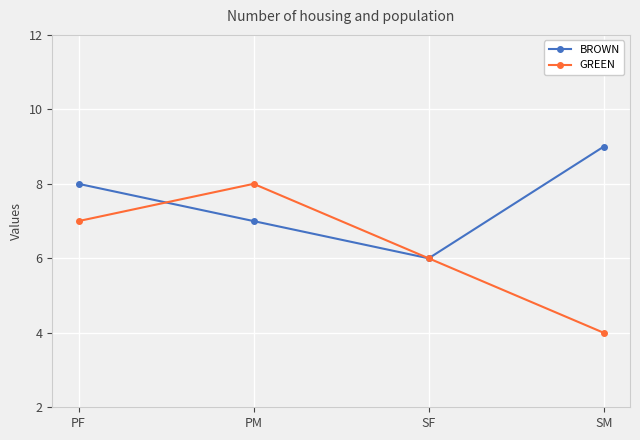

What value does the GREEN series have at PF?

7